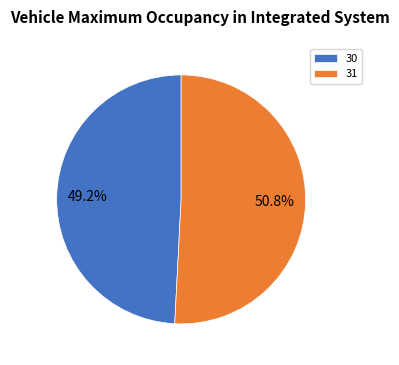

What is the ratio of the value at 31 to the value at 30?

1.0